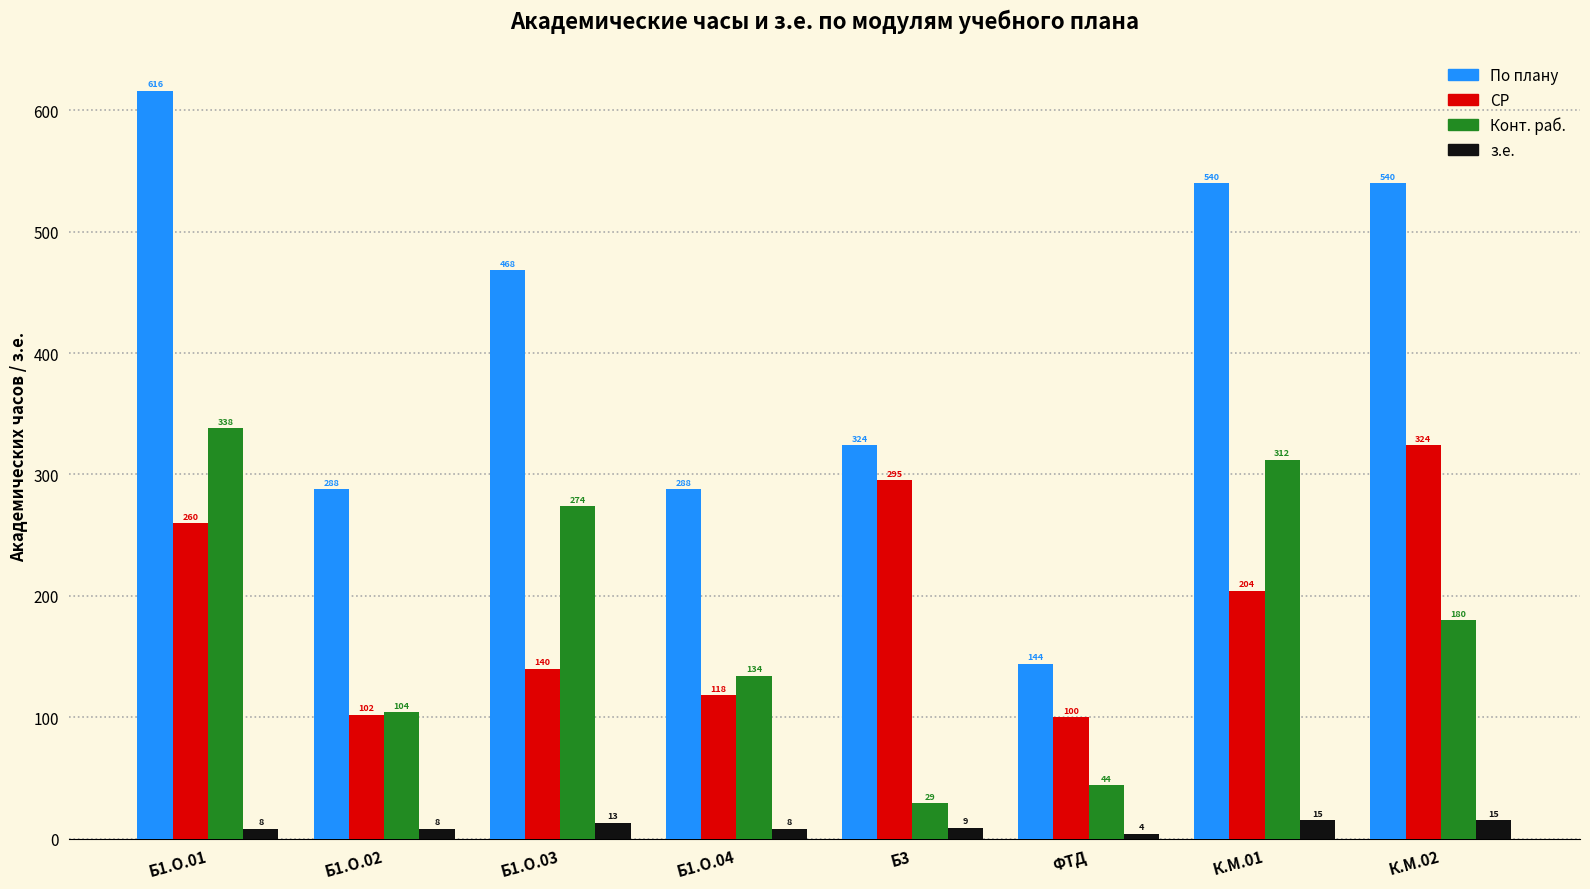

List the labels in order of Конт. раб. value, smallest first.

Б3, ФТД, Б1.О.02, Б1.О.04, К.М.02, Б1.О.03, К.М.01, Б1.О.01